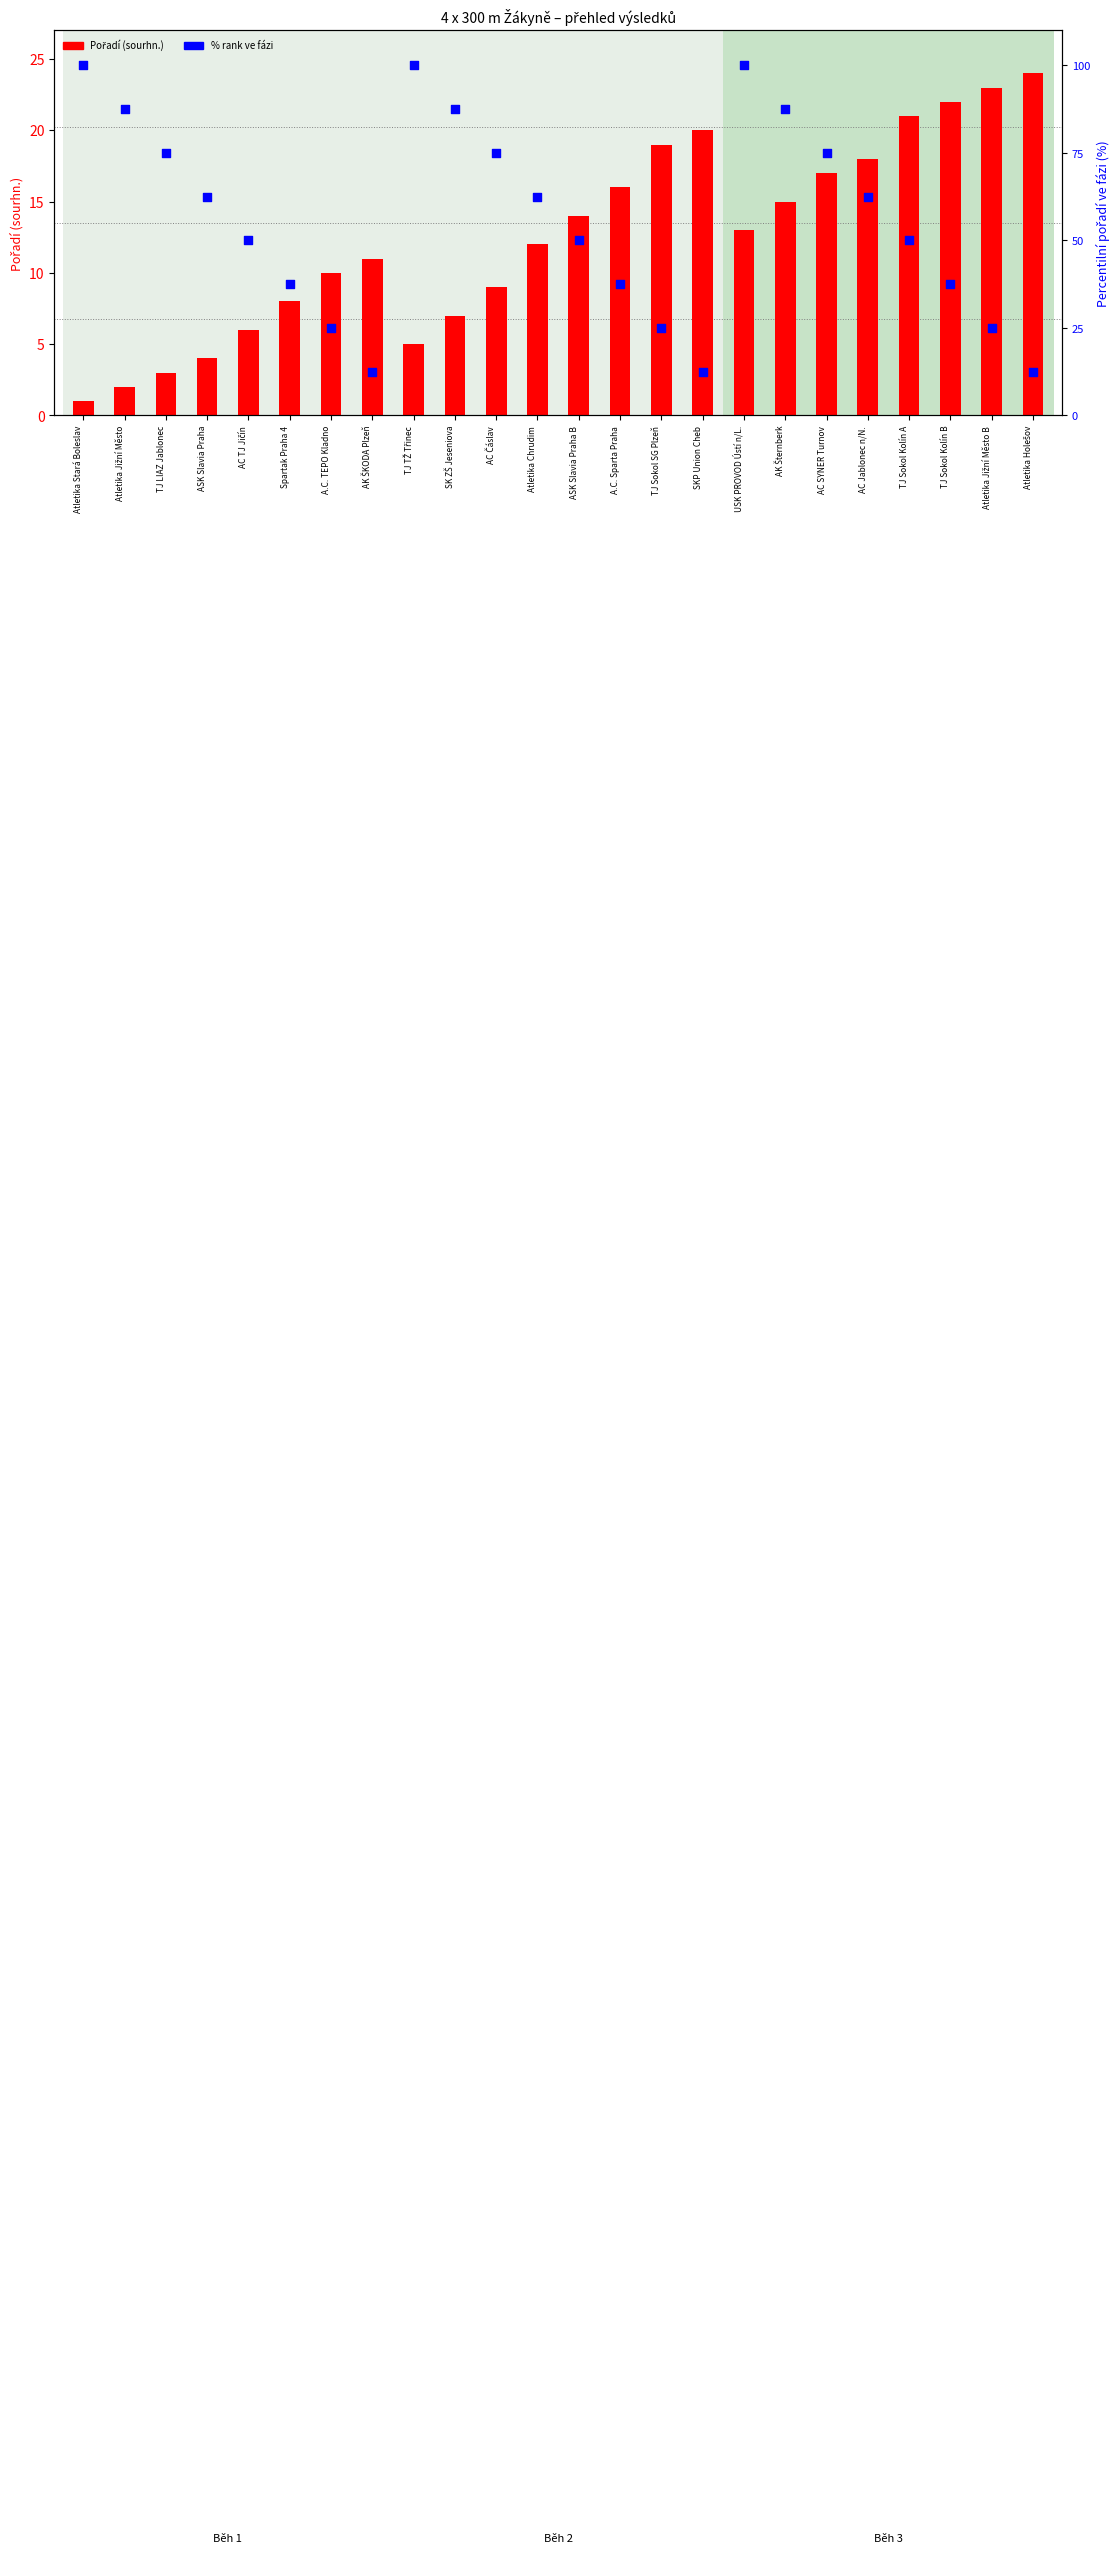

At how many categories does at least one series exceed 10?

24